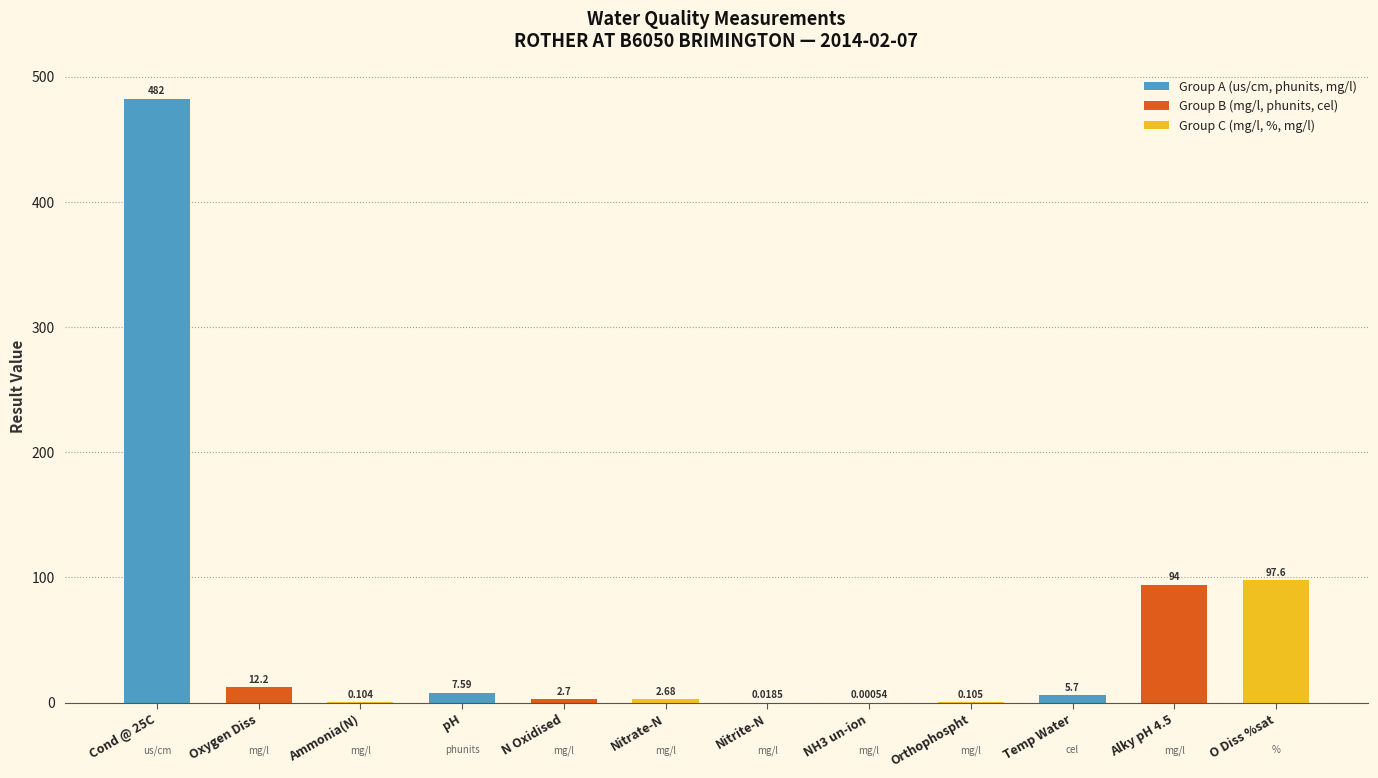

The value at Ammonia(N) is 0.2. True or false?

False